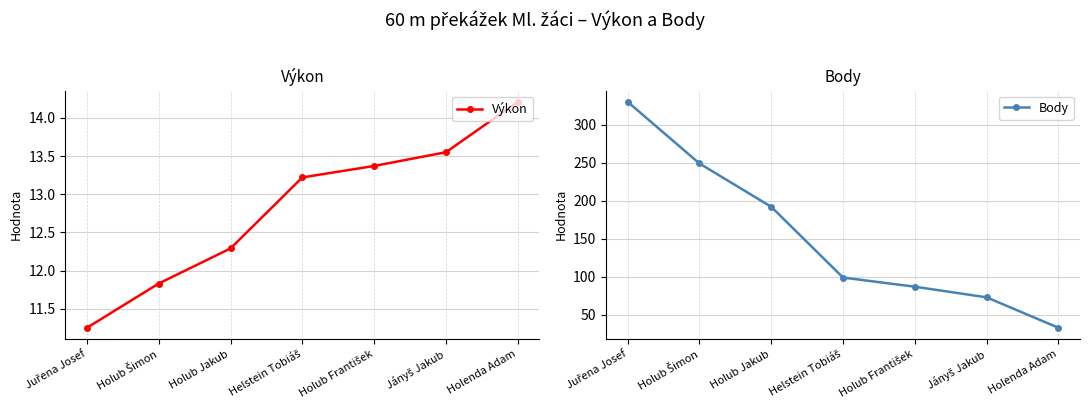

What are all the series names shown in the legend?

Výkon, Body